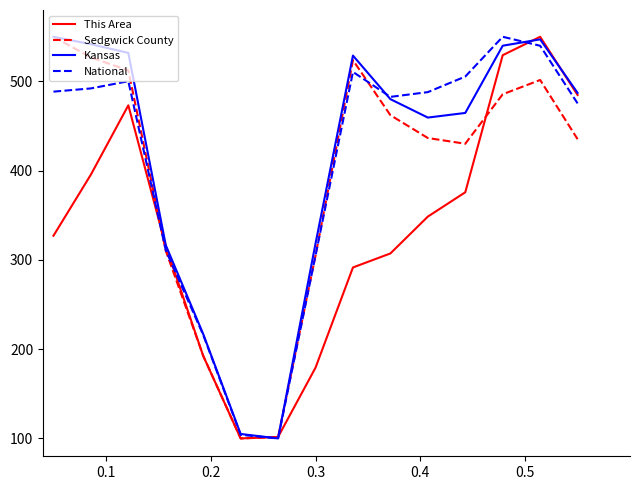

How many lines are shown in the chart?

4